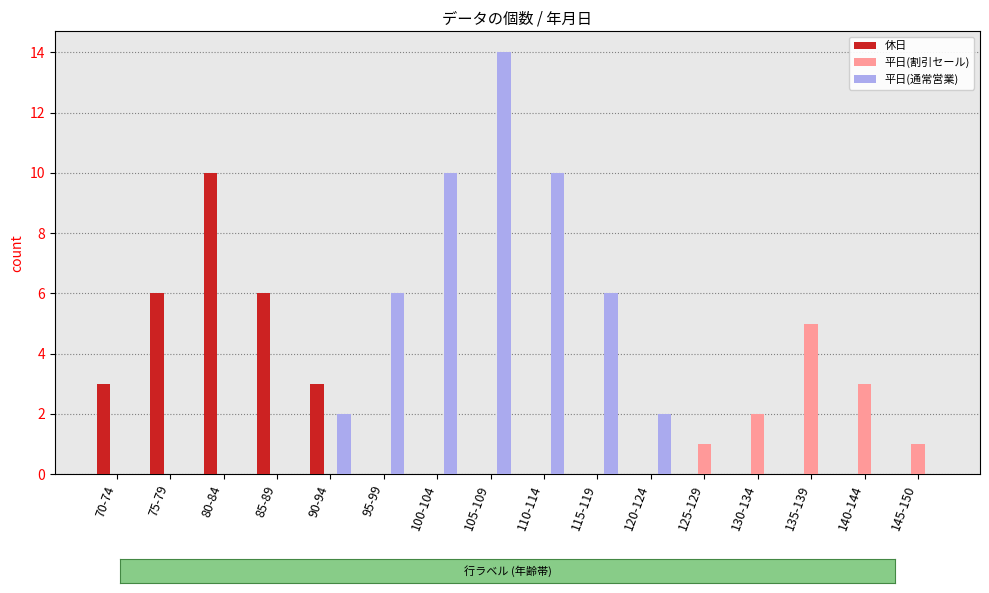

What is the maximum value shown in the chart?

14